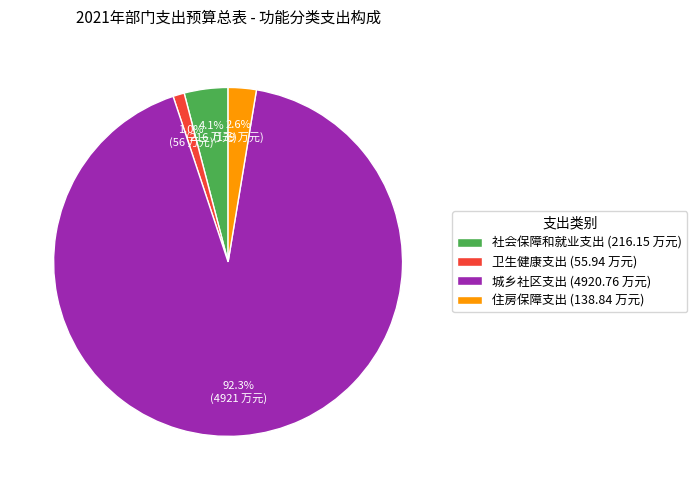

Which category has the biggest portion of the pie?

城乡社区支出